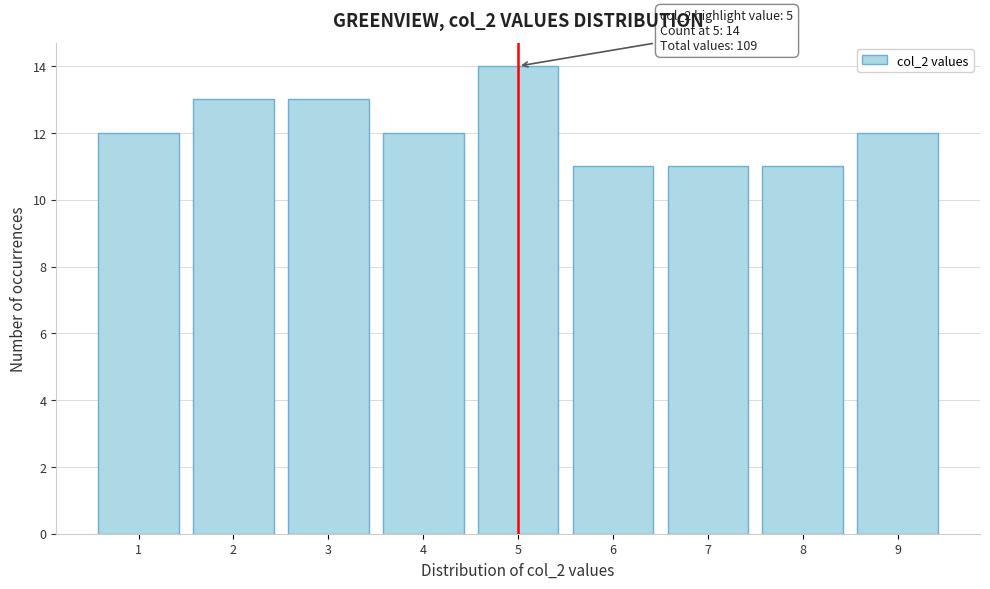

Reading left to right, extract all data points from this chart.

12	13	13	12	14	11	11	11	12